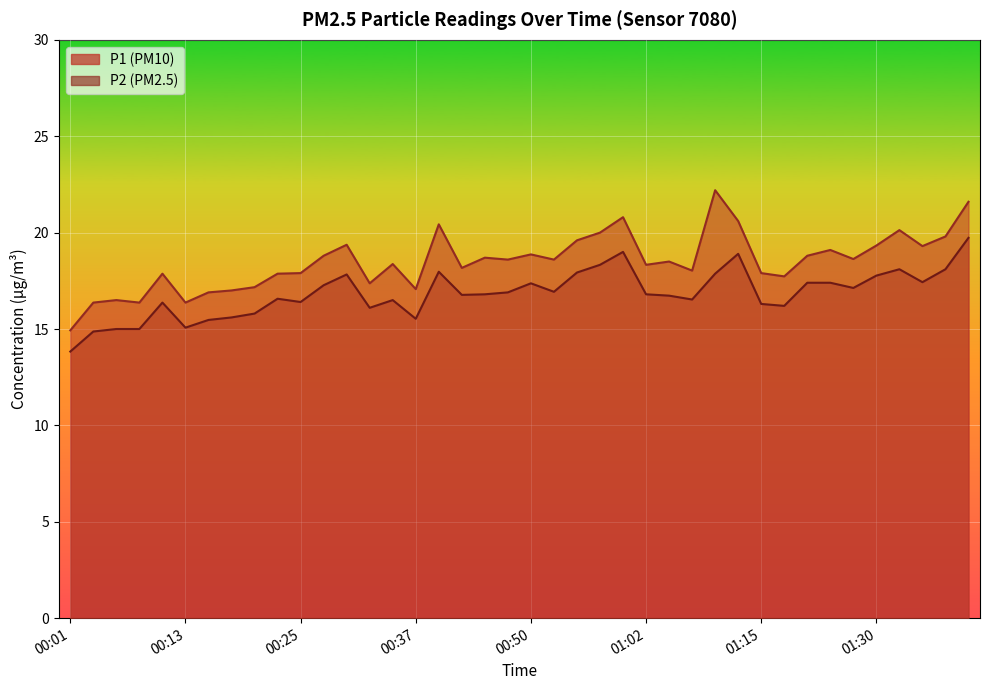

How many categories are shown in the chart?

40